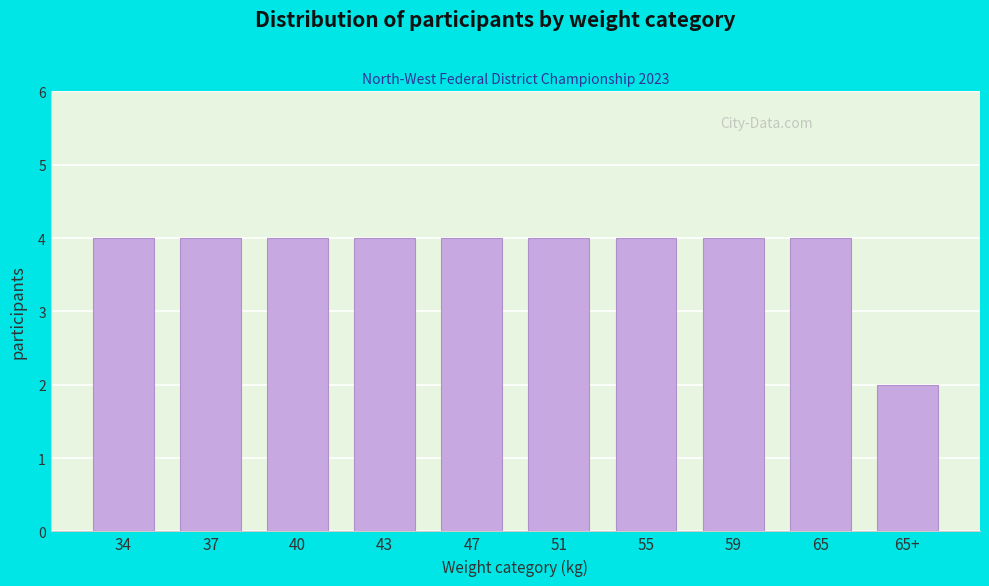

Reading left to right, extract all data points from this chart.

4	4	4	4	4	4	4	4	4	2